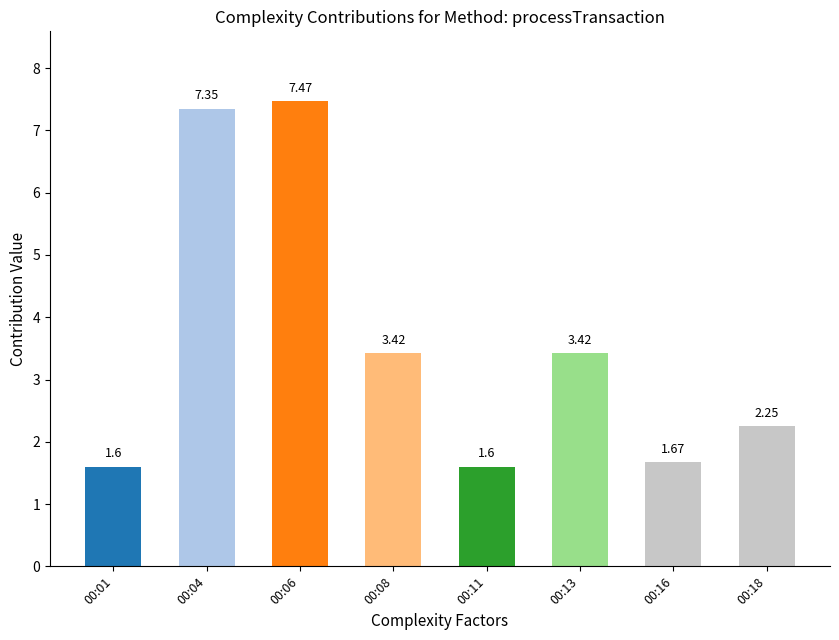

Are the bars grouped side by side (vs. stacked)?

No